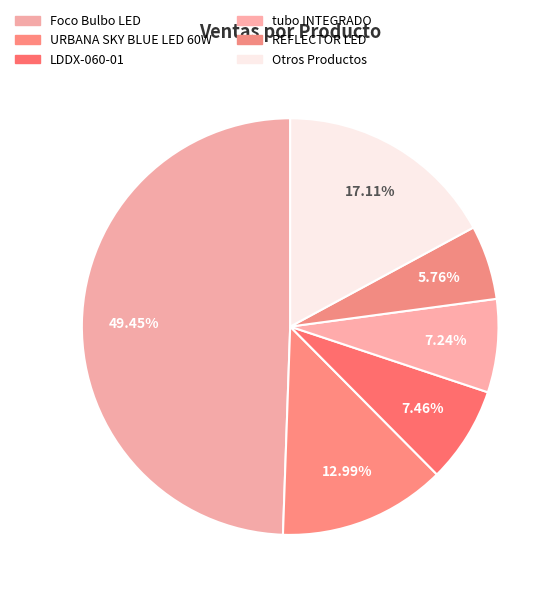

How many segments does this pie chart have?

6